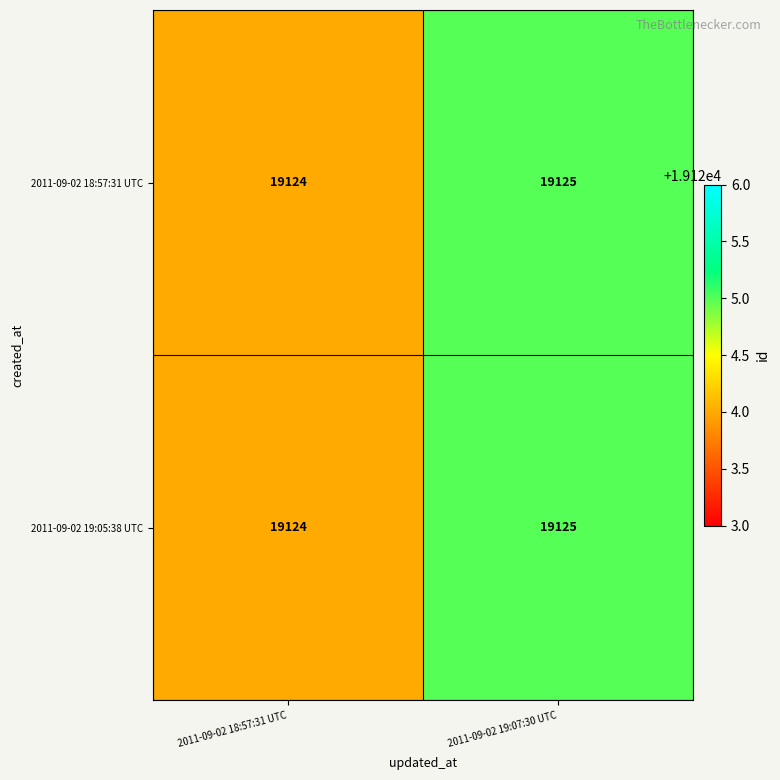

Rank the categories by 2011-09-02 19:05:38 UTC value from lowest to highest.

2011-09-02 18:57:31 UTC, 2011-09-02 19:07:30 UTC